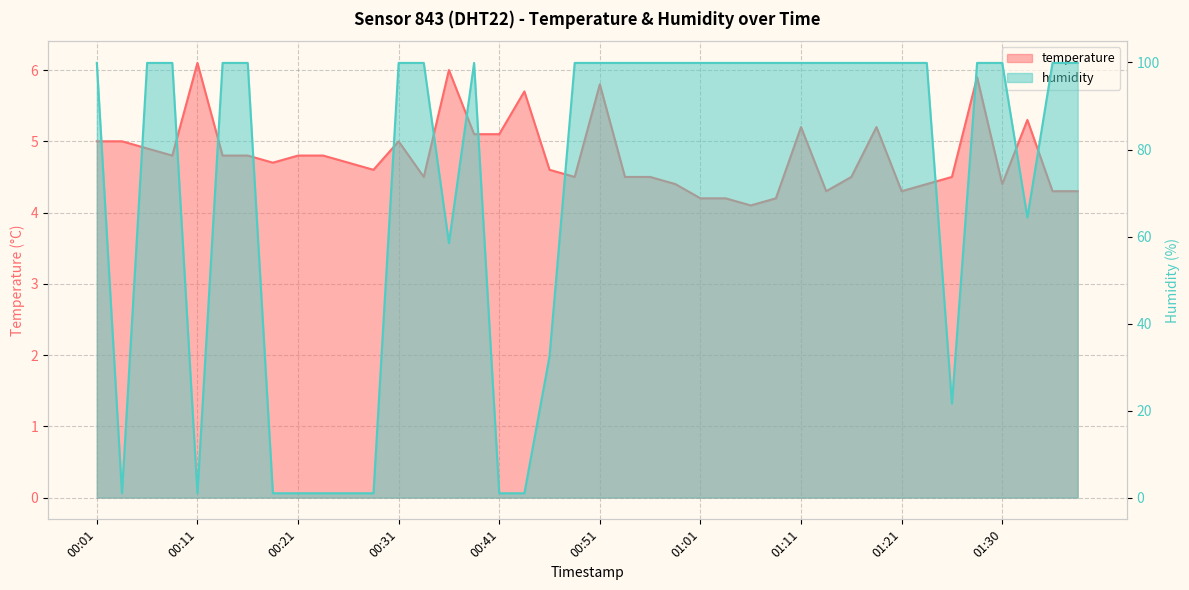

Where do humidity and temperature first cross each other?

00:01 and 00:04